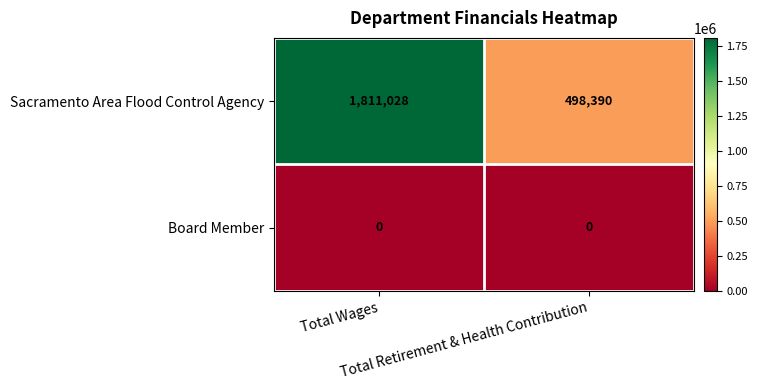

What is the maximum value shown in the chart?

1811028